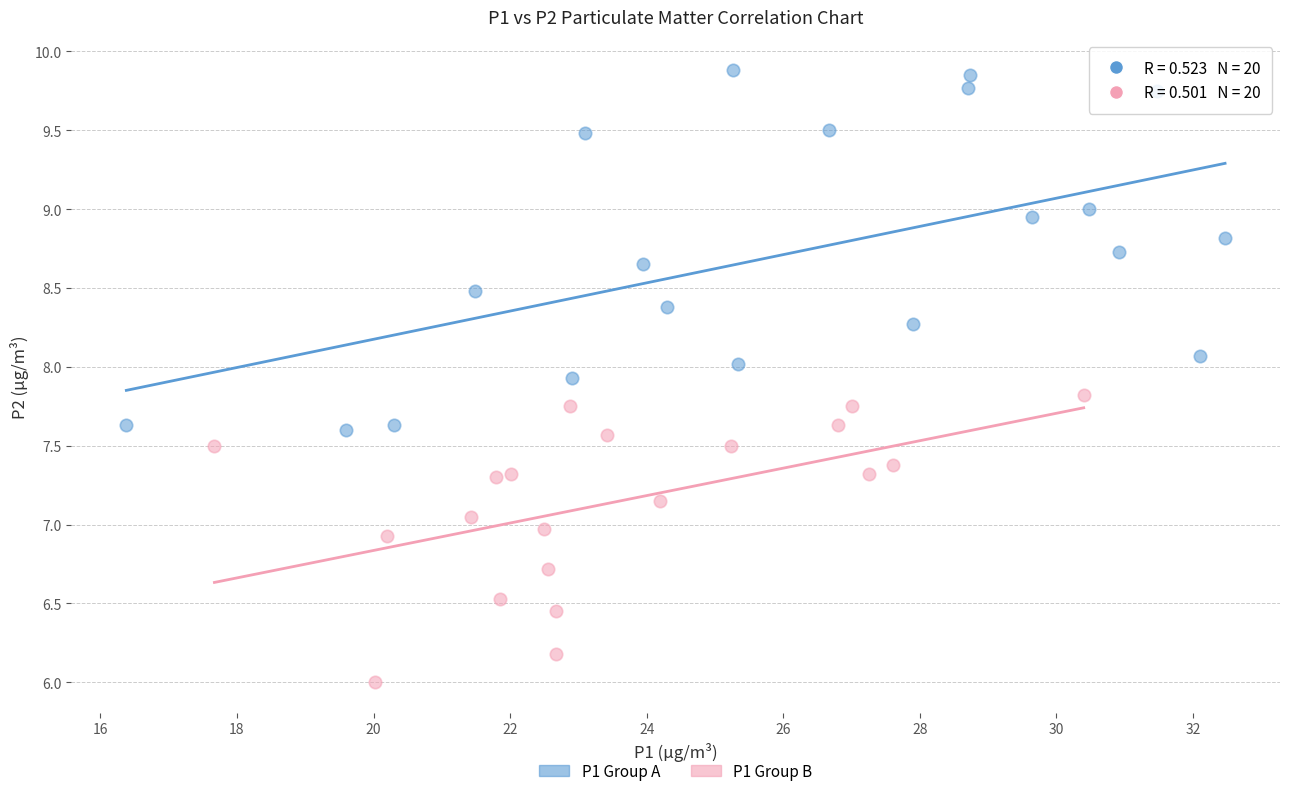

Which series contains the highest Y value?

P1 Group A